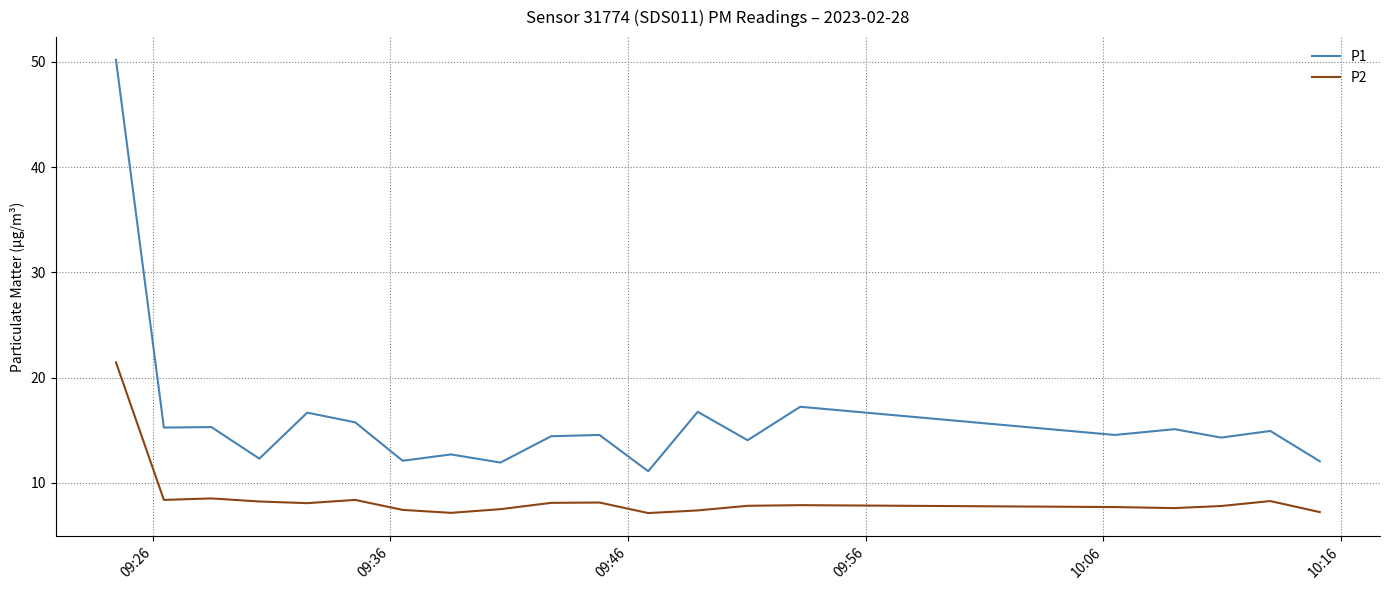

True or false: P2 and P1 cross at least once.

False